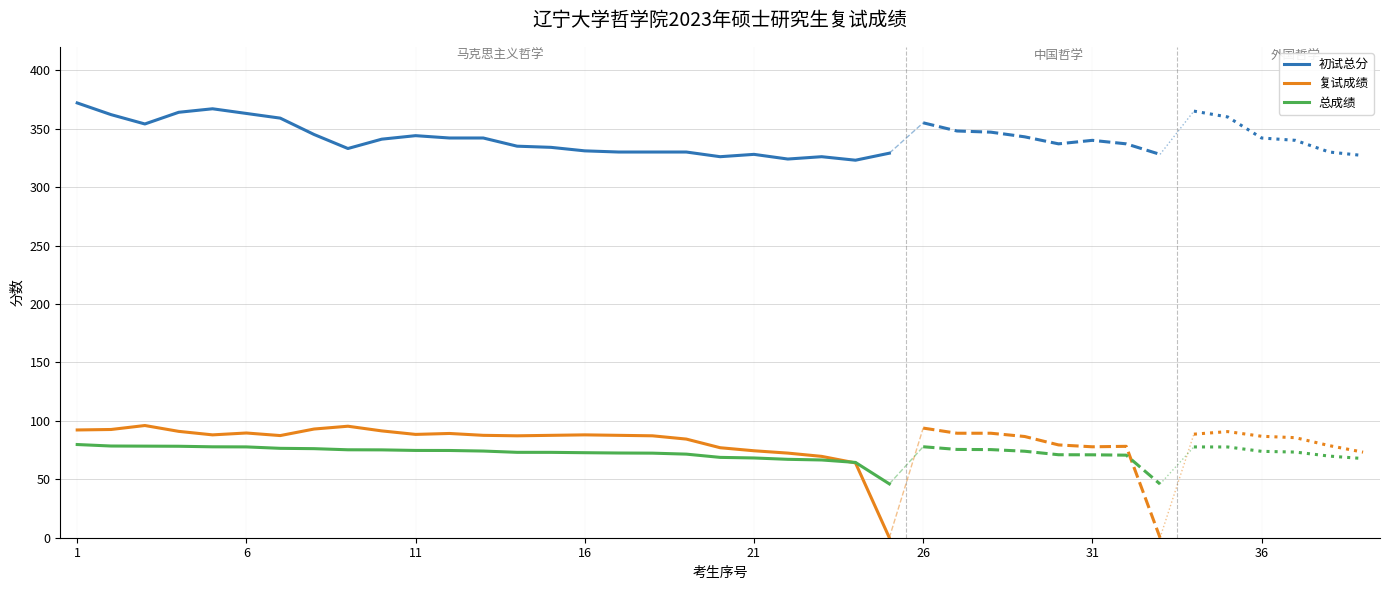

Reading left to right, list all the values displayed in this chart.

初试总分: 372.0	362.0	354.0	364.0	367.0	363.0	359.0	345.0	333.0	341.0	344.0	342.0	342.0	335.0	334.0	331.0	330.0	330.0	330.0	326.0	328.0	324.0	326.0	323.0	329.0
复试成绩: 92.2	92.6	96.0	91.0	88.0	89.6	87.4	93.0	95.4	91.4	88.4	89.2	87.6	87.2	87.6	88.0	87.6	87.2	84.4	77.0	74.4	72.4	69.6	64.0	0.0
总成绩: 79.7	78.5	78.4	78.3	77.8	77.7	76.5	76.2	75.2	75.2	74.7	74.6	74.2	73.1	73.0	72.7	72.5	72.4	71.5	68.7	68.2	67.1	66.5	64.4	46.1